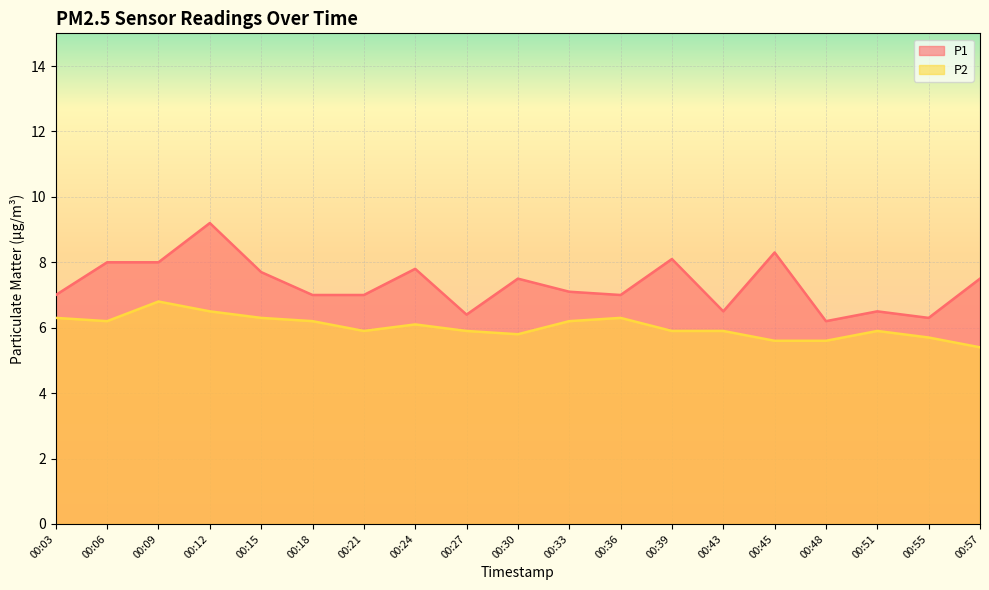

True or false: P1 and P2 cross at least once.

False